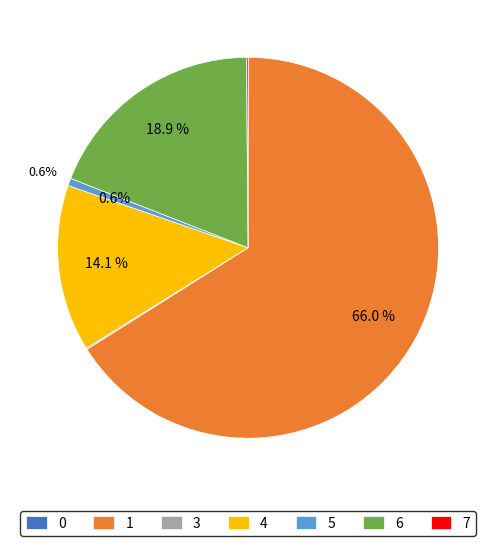

What is the majority slice?

1